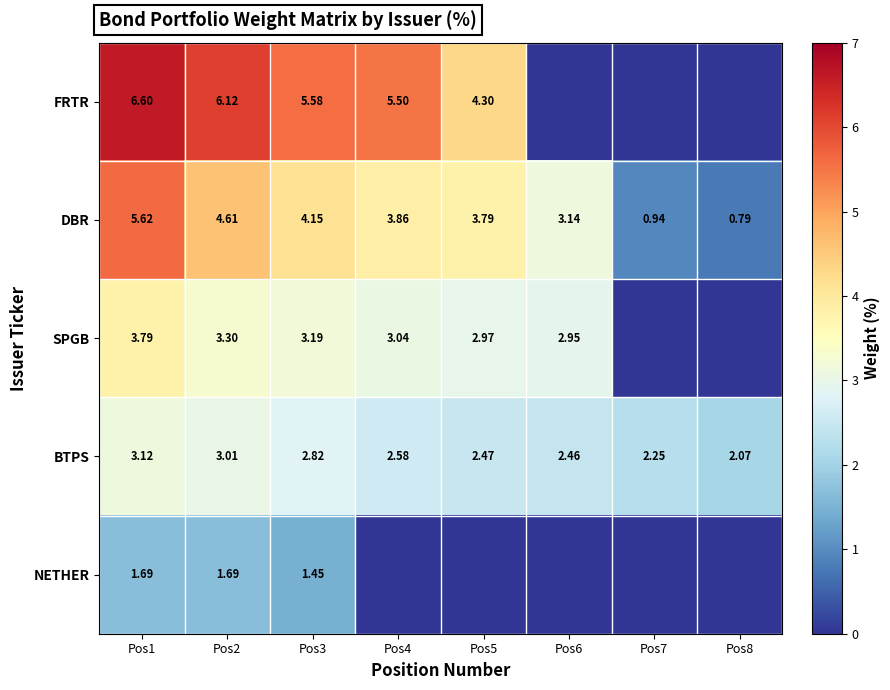

What is the spread (max minus min) of values at Pos8?

2.1